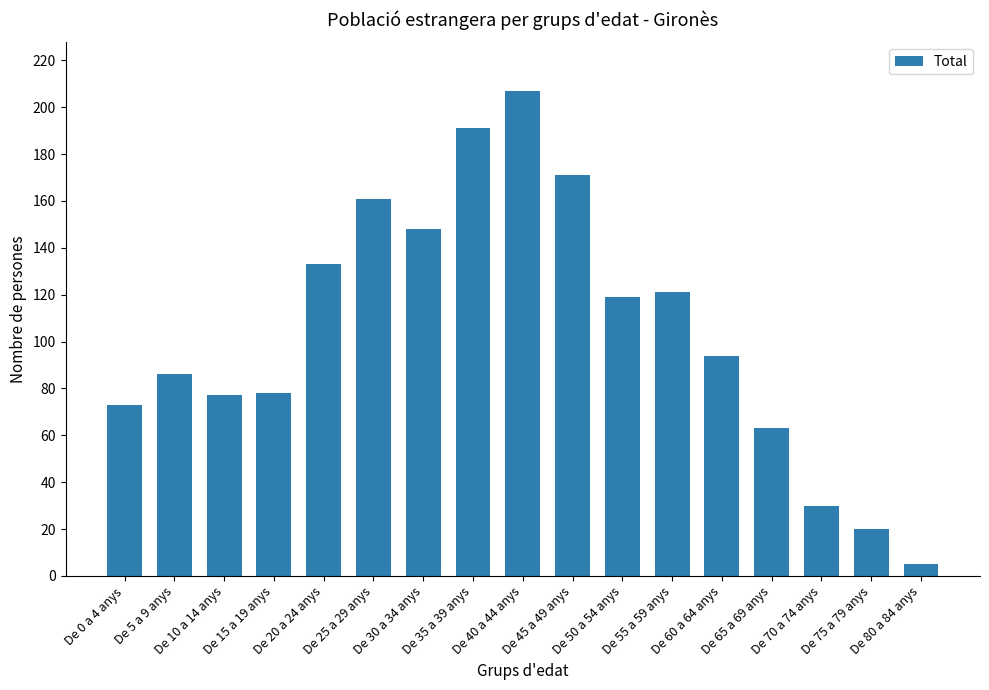

Reading left to right, what are all the values shown in this chart?

De 0 a 4 anys=73	De 5 a 9 anys=86	De 10 a 14 anys=77	De 15 a 19 anys=78	De 20 a 24 anys=133	De 25 a 29 anys=161	De 30 a 34 anys=148	De 35 a 39 anys=191	De 40 a 44 anys=207	De 45 a 49 anys=171	De 50 a 54 anys=119	De 55 a 59 anys=121	De 60 a 64 anys=94	De 65 a 69 anys=63	De 70 a 74 anys=30	De 75 a 79 anys=20	De 80 a 84 anys=5